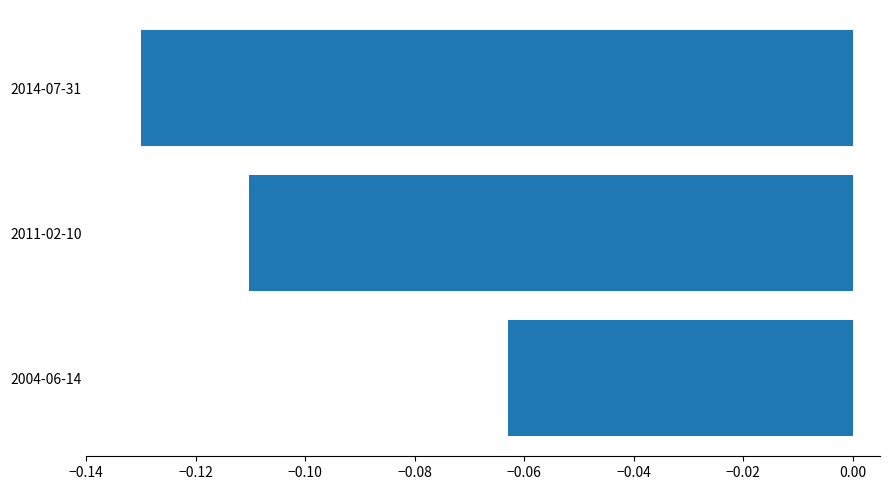

What is the difference between the maximum and minimum values?

0.1